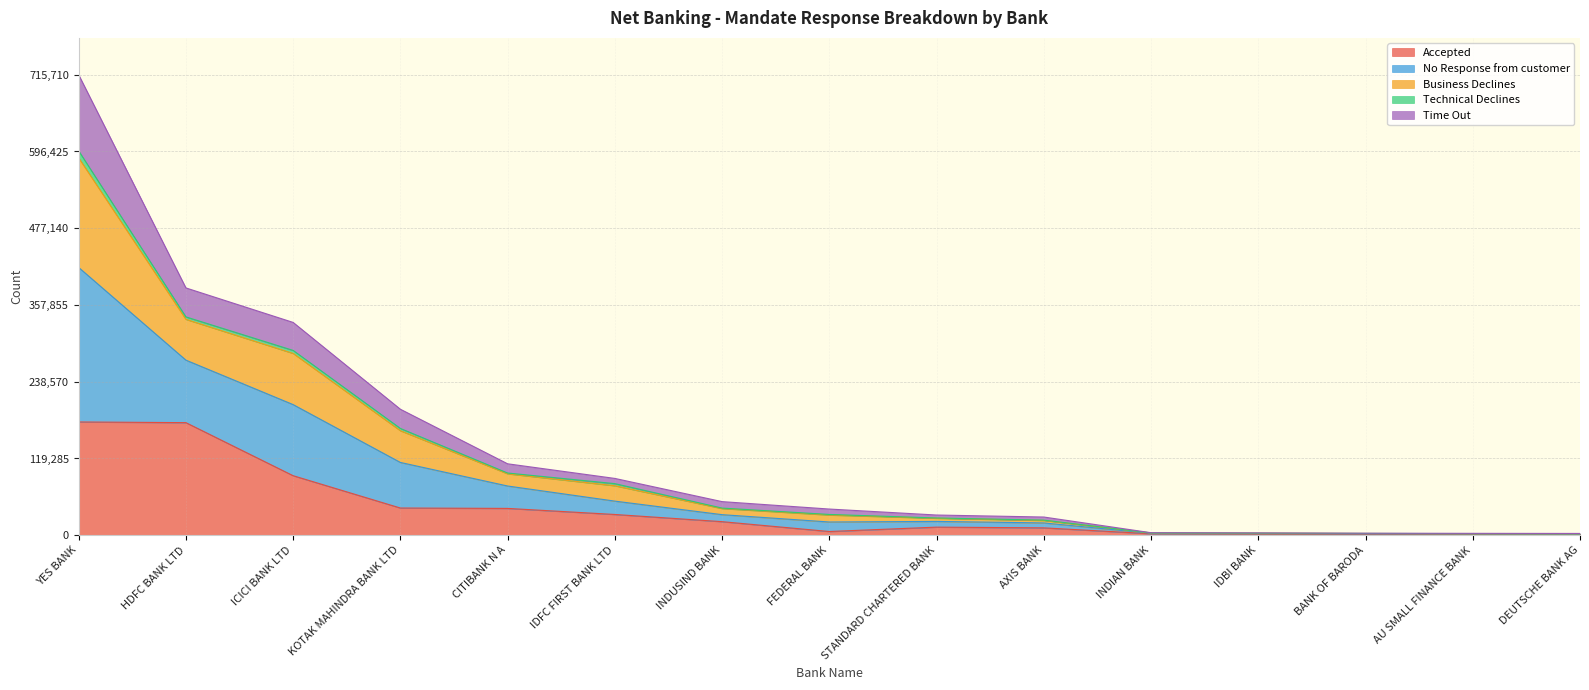

What position from the right is YES BANK?

15